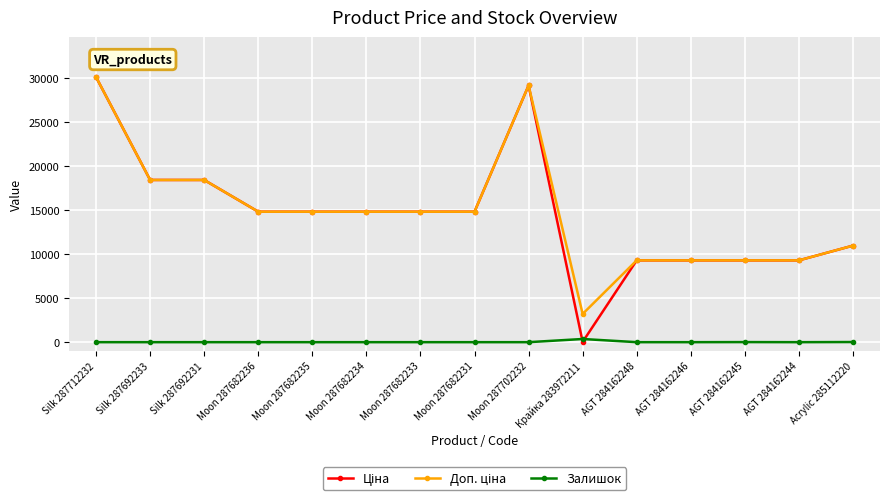

How many series are shown in this chart?

3